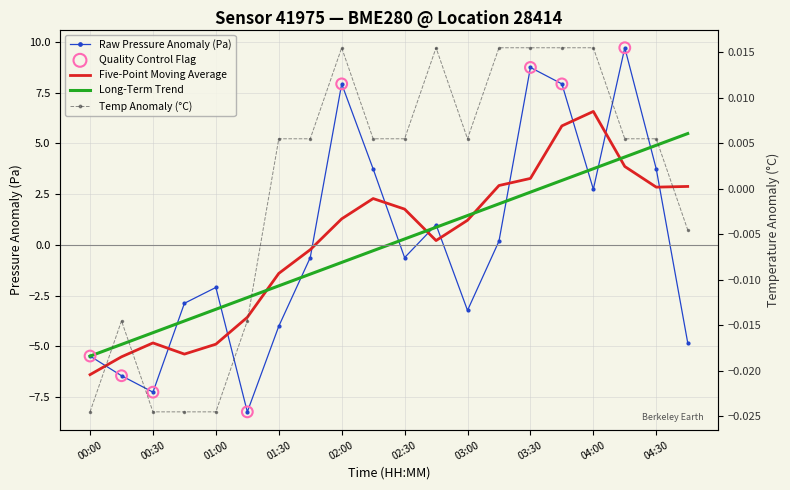

What is the total value across all series at 04:00?

2.8